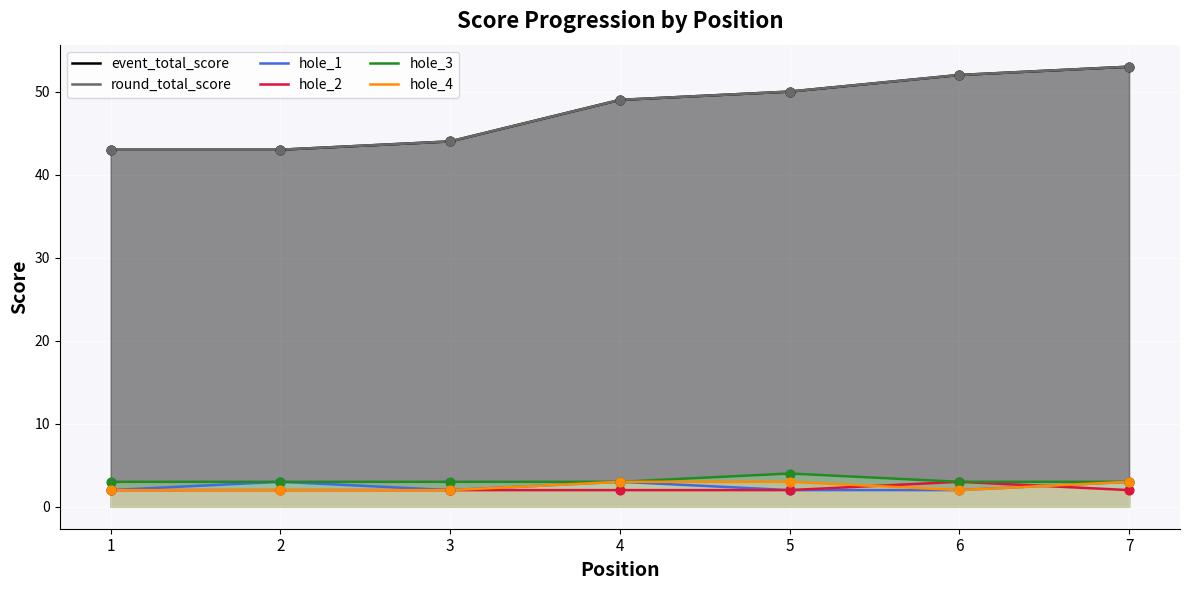

What is the total value across all series at 2?

96